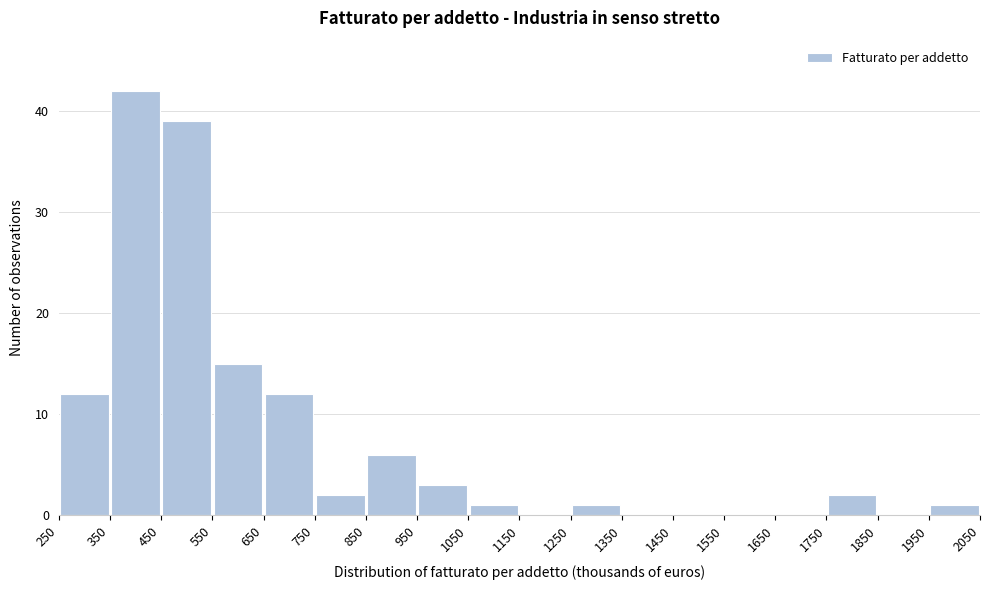

How tall is the bar that spans 550 to 650 on the x-axis? The values are not printed on the chart, so give them approximately, as read against the axis.

15